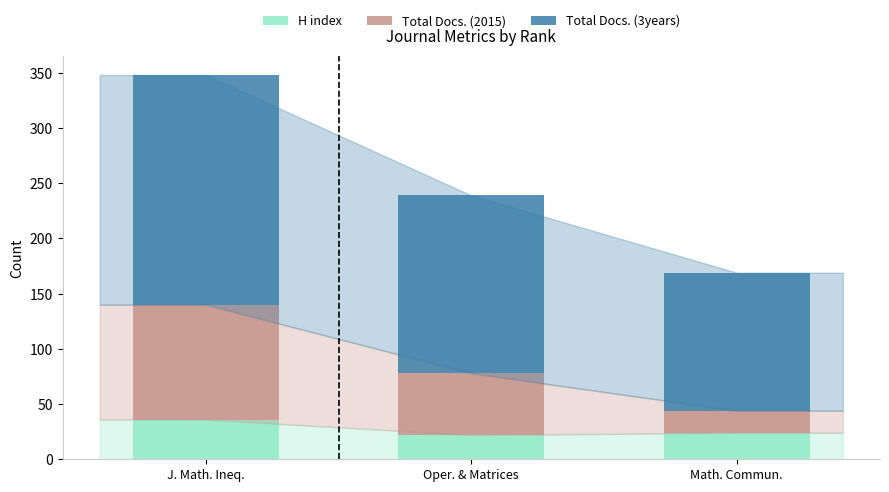

At which category is the sum across all series the highest?

J. Math. Ineq.